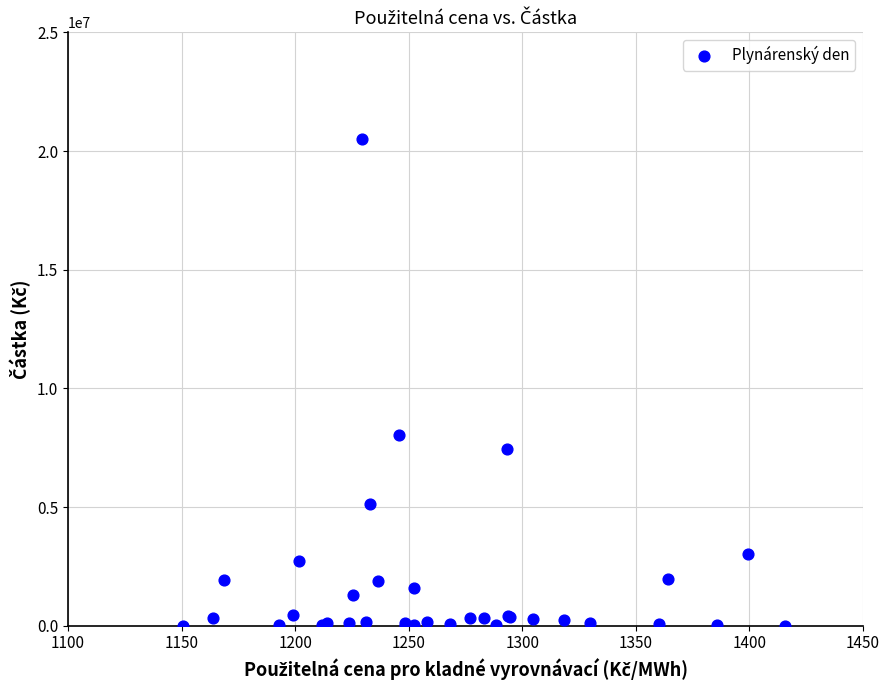

What Y value in the scatter plot is closest to 10262373?

8032560.8